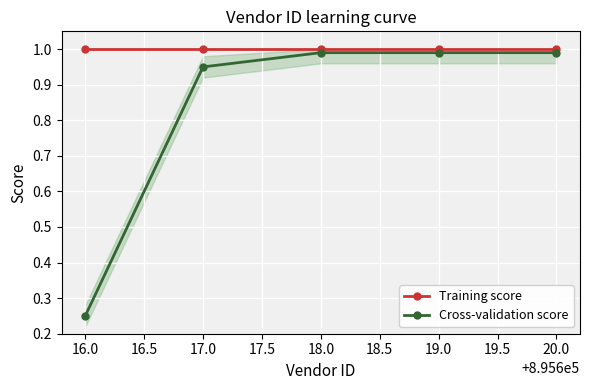

List the series in order of their peak value, highest first.

Training score, Cross-validation score